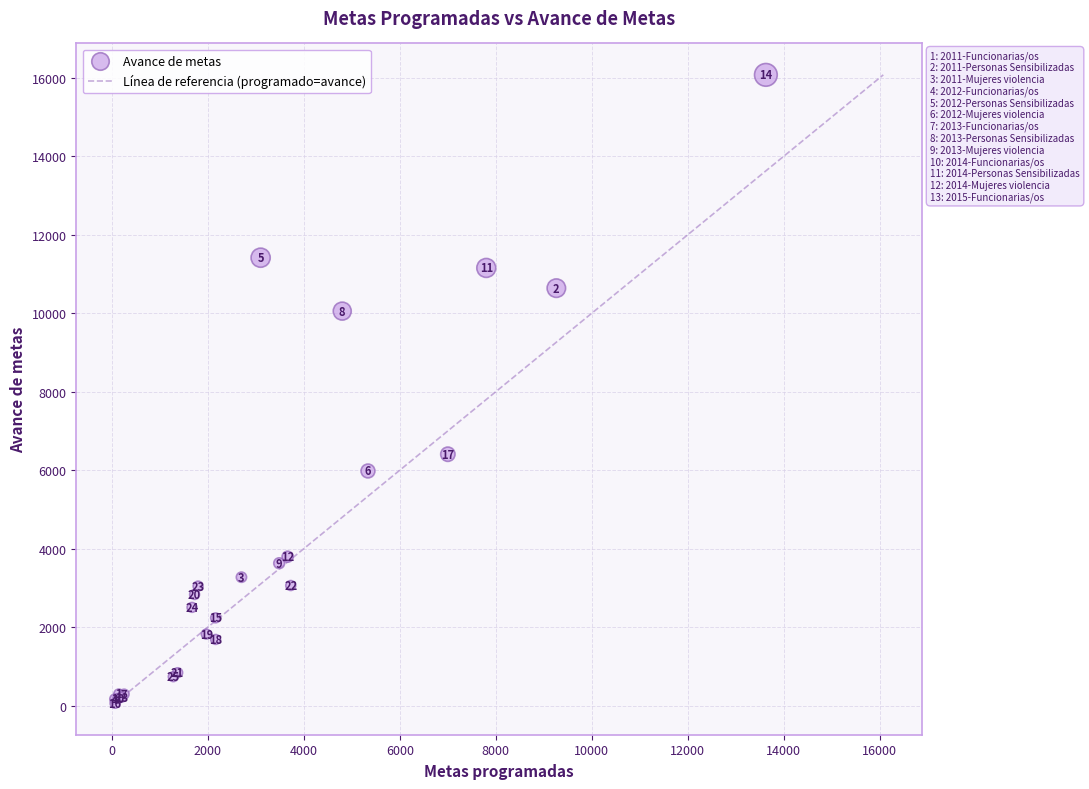

What Y value in the scatter plot is closest to 8065?

6406